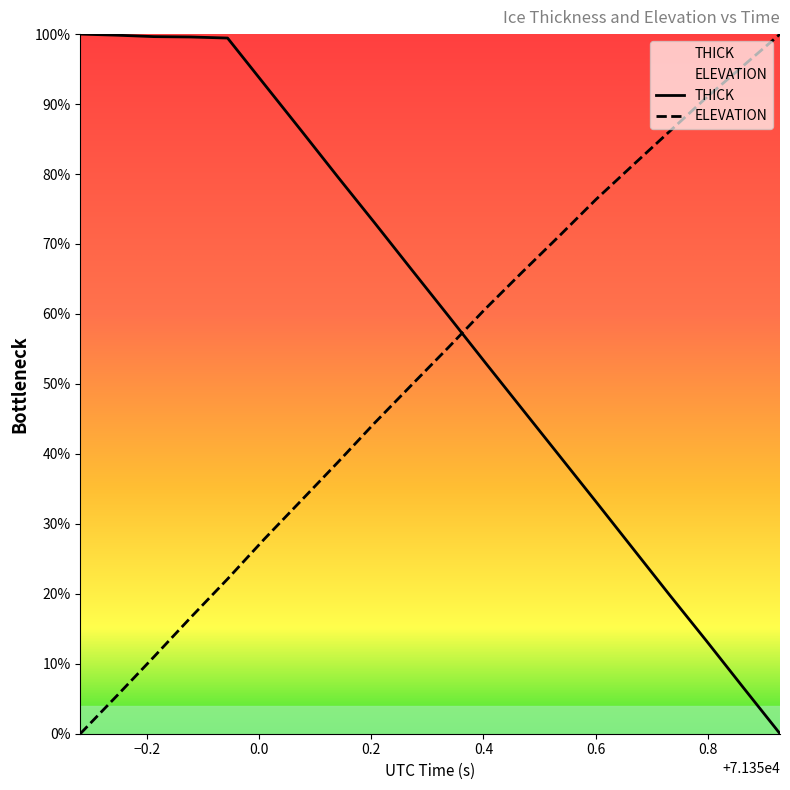

The value of ELEVATION at 71349.6815 is 0.0. True or false?

True